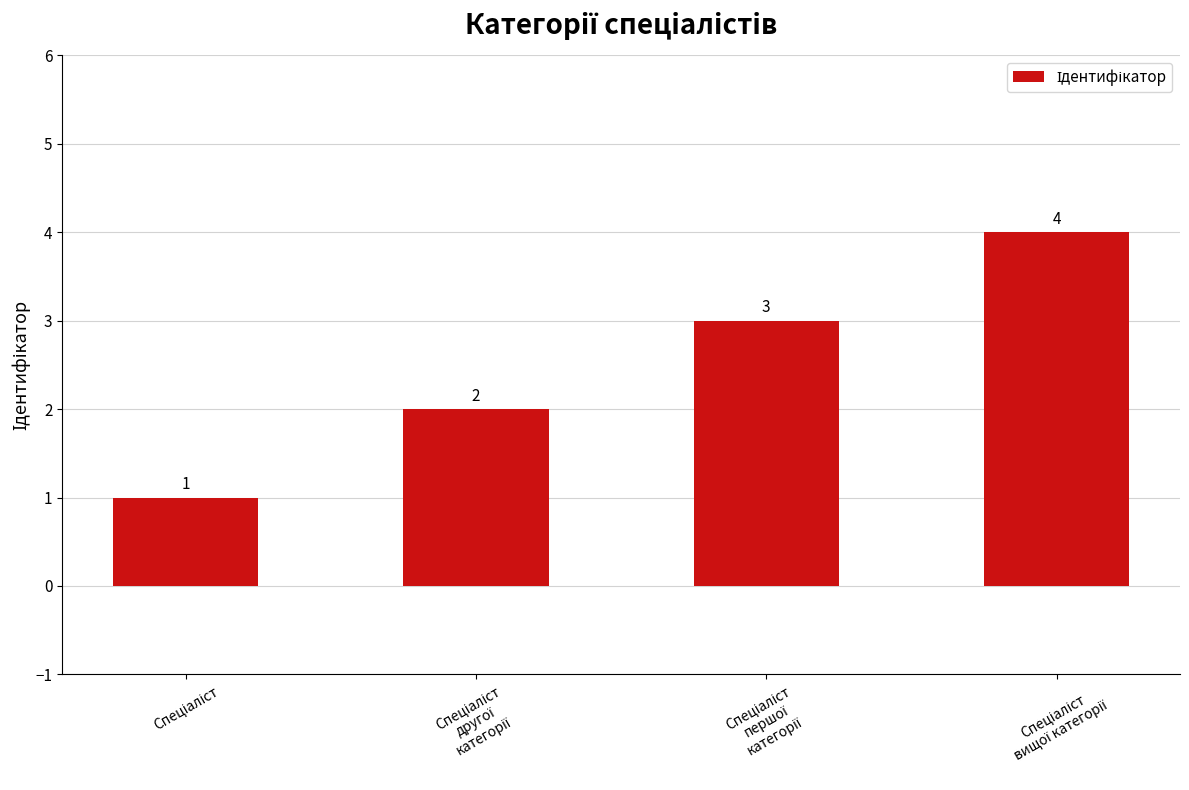

What is the difference between the maximum and minimum values?

3